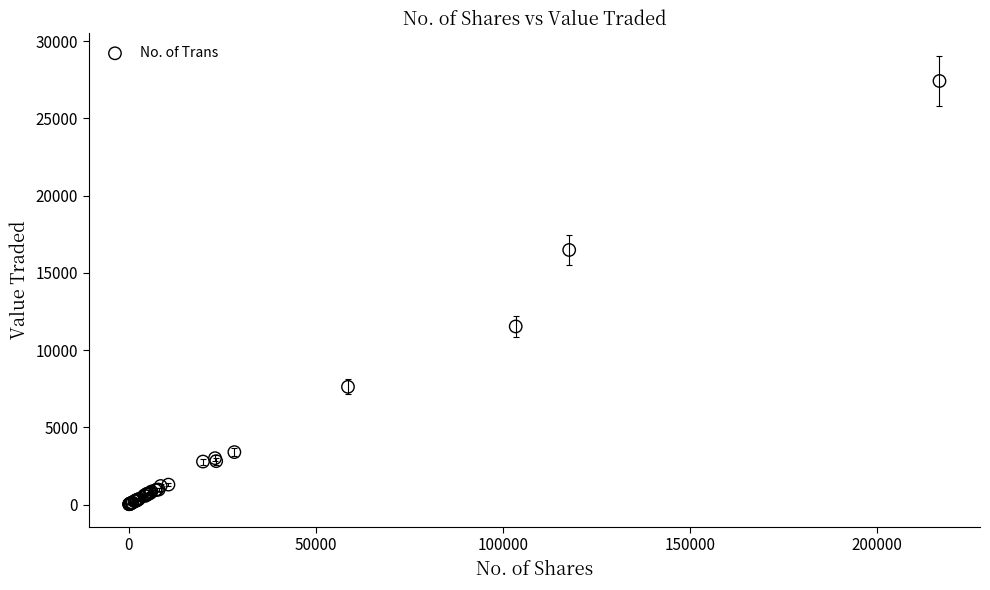

What Y value in the scatter plot is closest to 13721?

11530